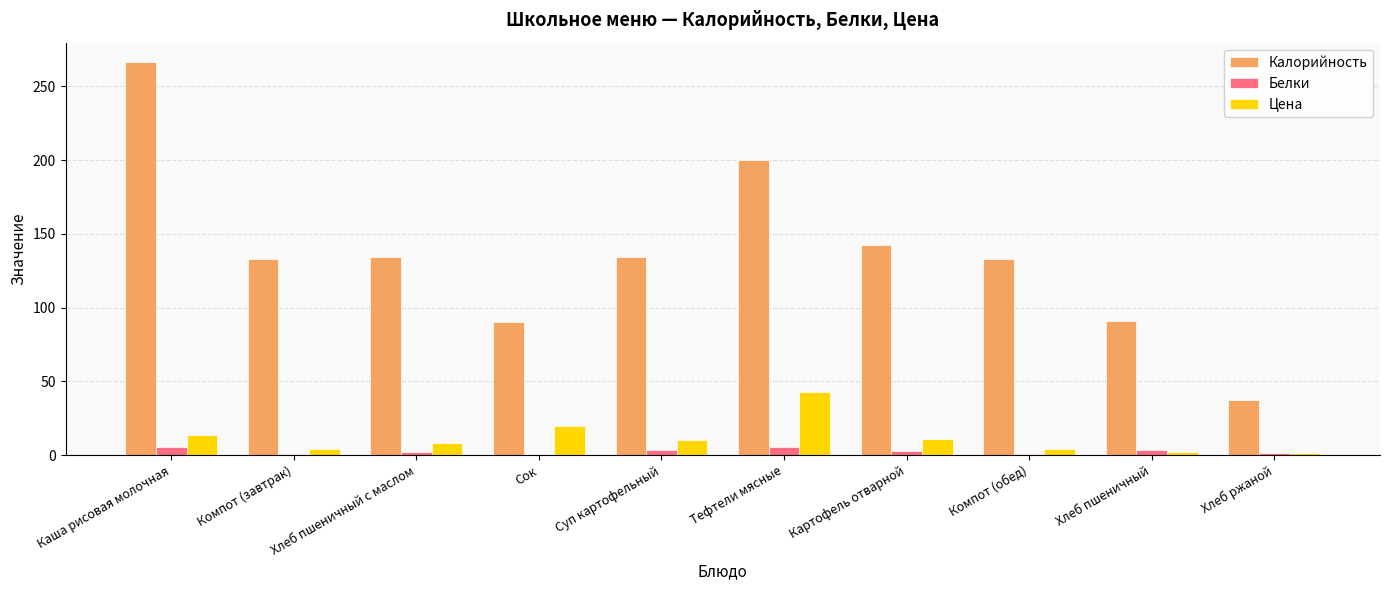

What is the sum of all Цена values?

116.8